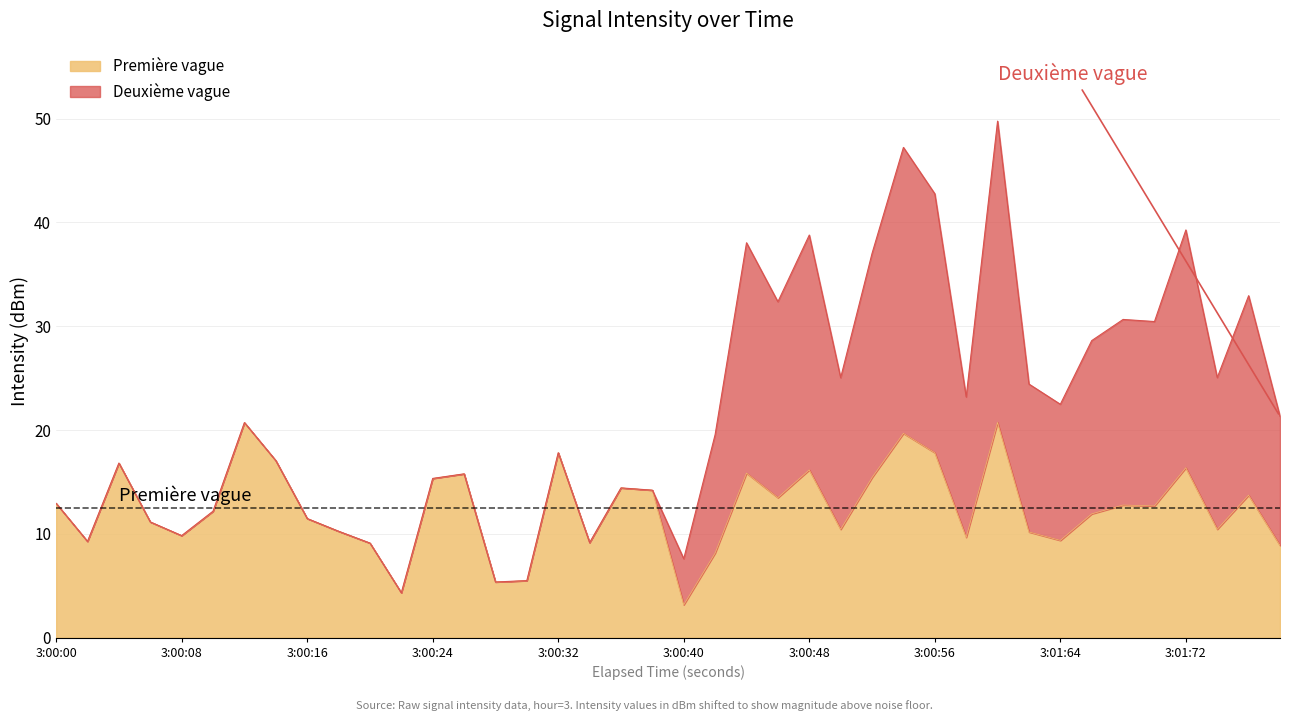

True or false: the data has more than 1 interior local peaks.

True